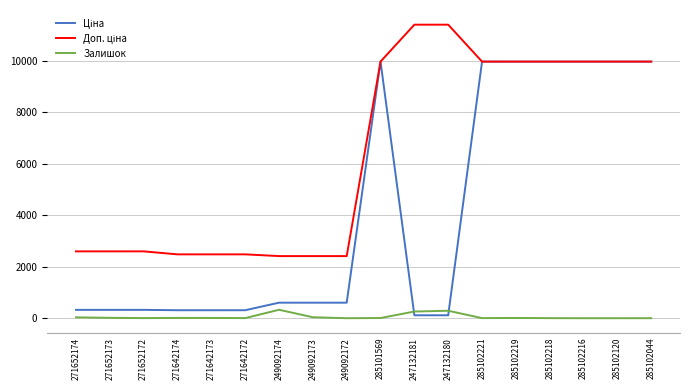

The value of Залишок at 249092172 is 0.0. True or false?

True